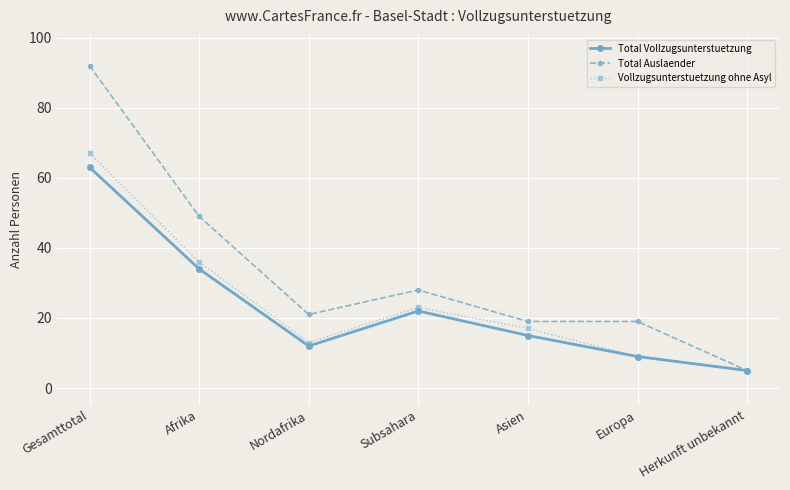

Reading right to left, what are all the values shown in this chart?

Total Vollzugsunterstuetzung: 5	9	15	22	12	34	63
Total Auslaender: 5	19	19	28	21	49	92
Vollzugsunterstuetzung ohne Asyl: 5	9	17	23	13	36	67